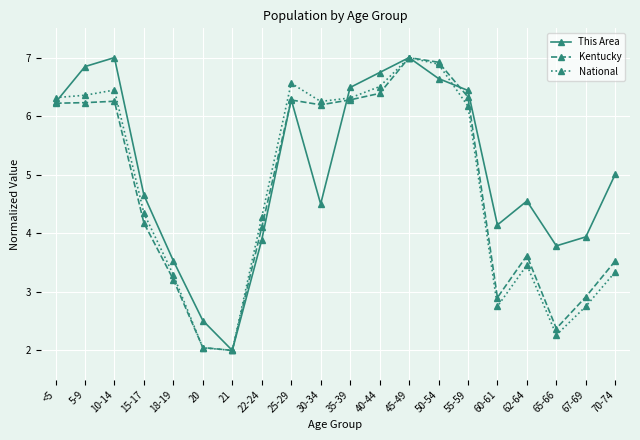

At which label does Kentucky reach its minimum?

21